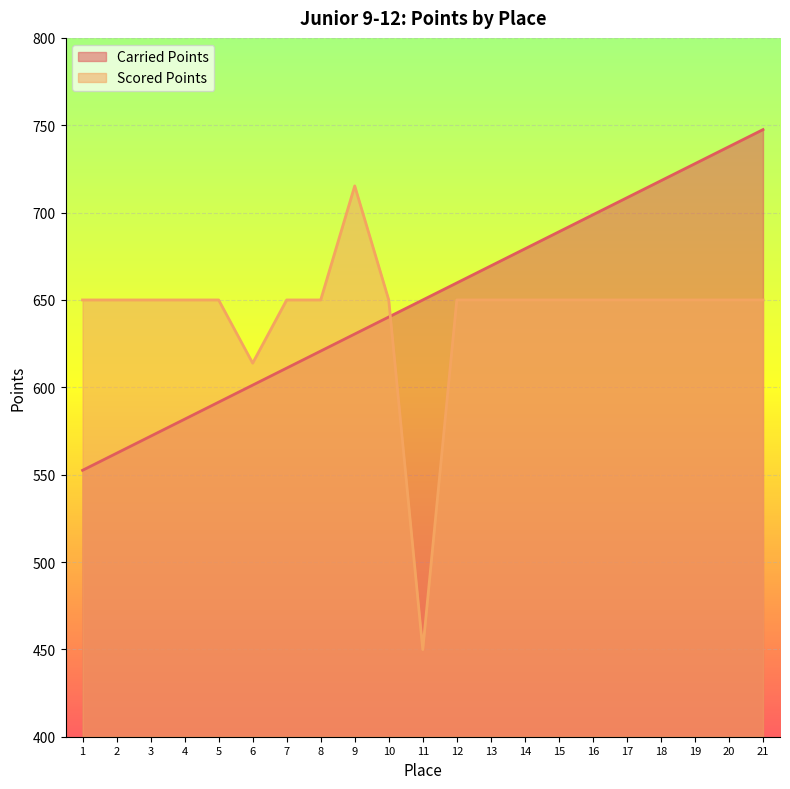

Reading left to right, what are all the values shown in this chart?

Carried Points: 1=552.5	2=562.2	3=572.0	4=581.8	5=591.5	6=601.2	7=611.0	8=620.8	9=630.5	10=640.2	11=650.0	12=659.8	13=669.5	14=679.2	15=689.0	16=698.8	17=708.5	18=718.2	19=728.0	20=737.8	21=747.5
Scored Points: 1=650.0	2=650.0	3=650.0	4=650.0	5=650.0	6=613.8	7=650.0	8=650.0	9=715.3	10=650.0	11=449.9	12=650.0	13=650.0	14=650.0	15=650.0	16=650.0	17=650.0	18=650.0	19=650.0	20=650.0	21=650.0